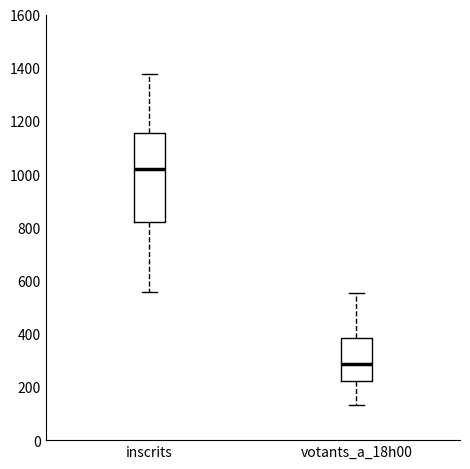

Reading left to right, read every box against the y-axis: the position of its median line, the range the box covers, and the ends of its whiskers. The values are not printed on the chart, so give them approximately, as read against the axis.

inscrits: median 1020, box 820 to 1160, whiskers 560 to 1380
votants_a_18h00: median 280, box 220 to 380, whiskers 140 to 560